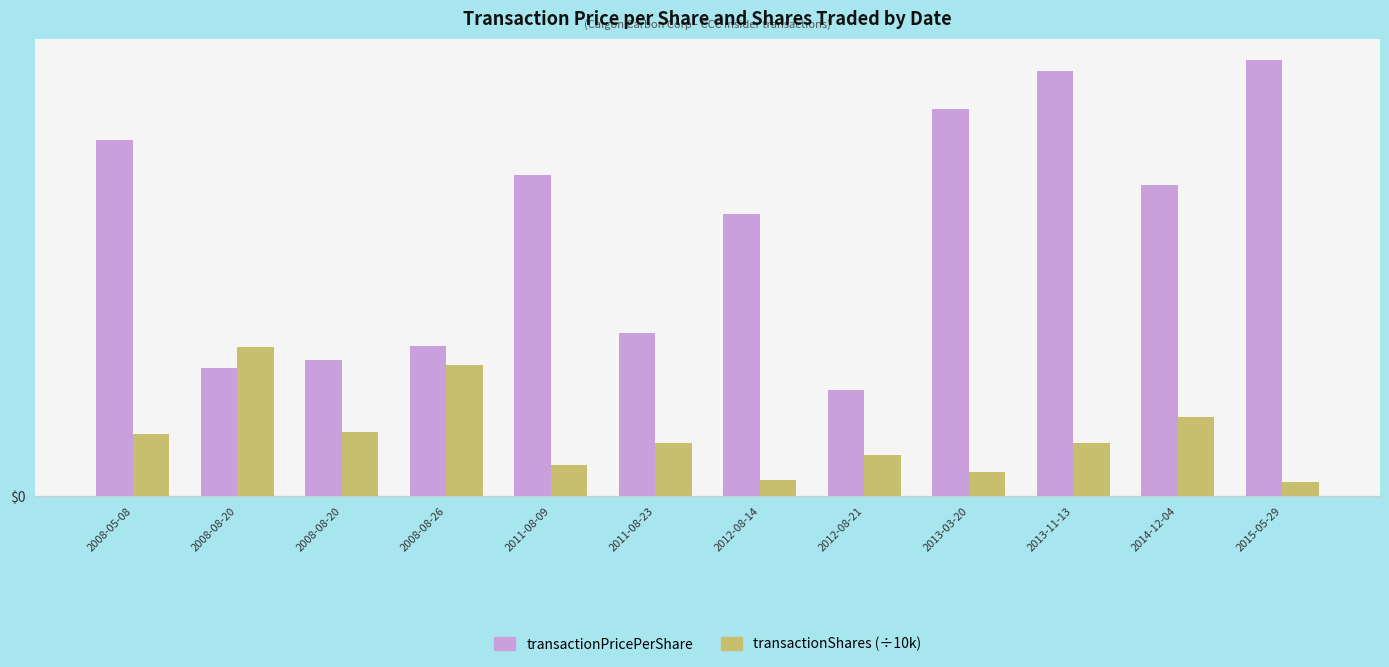

Which series has the widest spread of values?

transactionPricePerShare